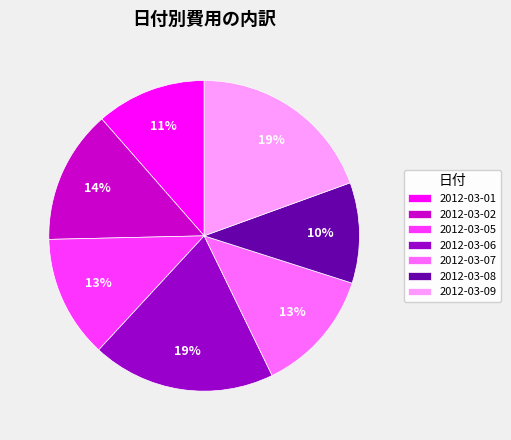

To the nearest percent, what is the combined percentage of 2012-03-07 and 2012-03-09?

32%